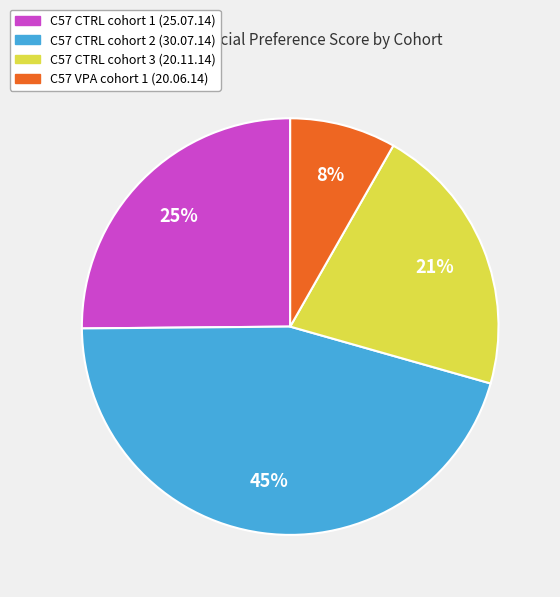

Is it true that C57 CTRL cohort 3 (20.11.14) is 10% of the pie?

False